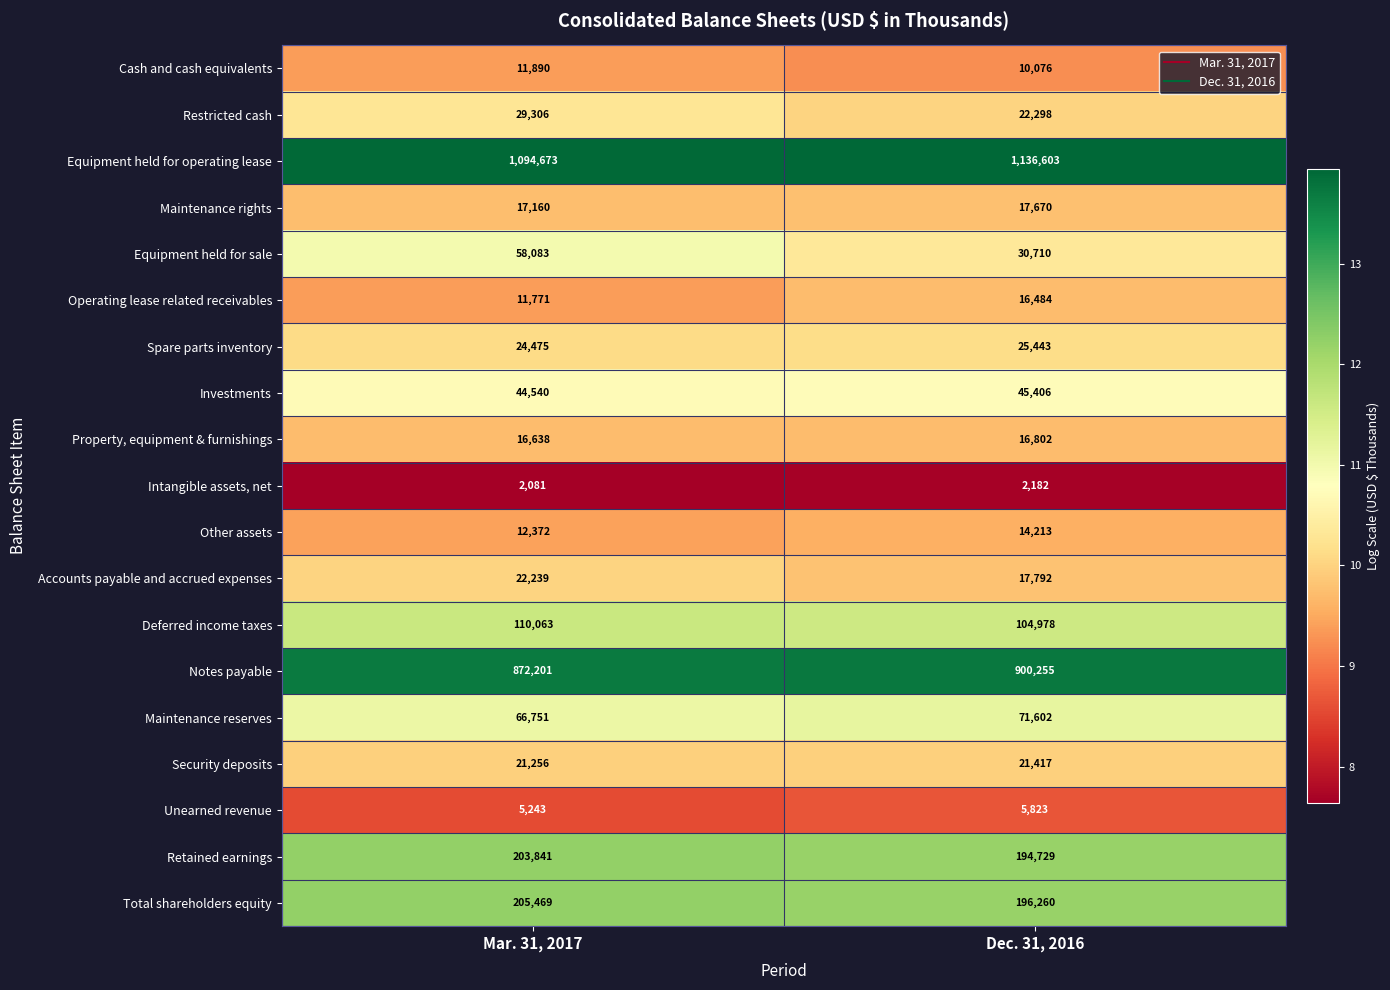

Rank the categories by Maintenance rights value from highest to lowest.

Dec. 31, 2016, Mar. 31, 2017